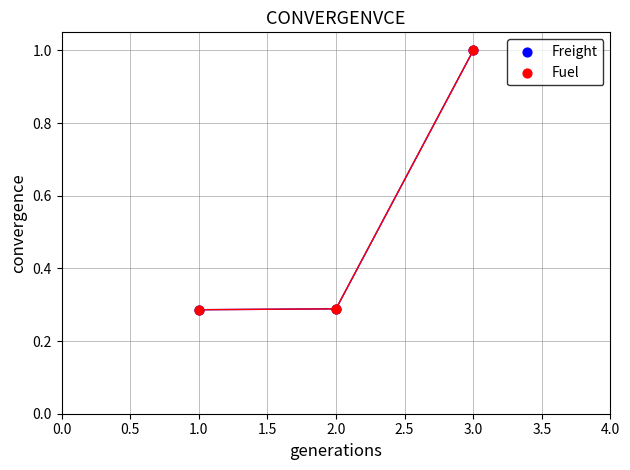

Which series has the largest Y range (max minus min)?

Freight